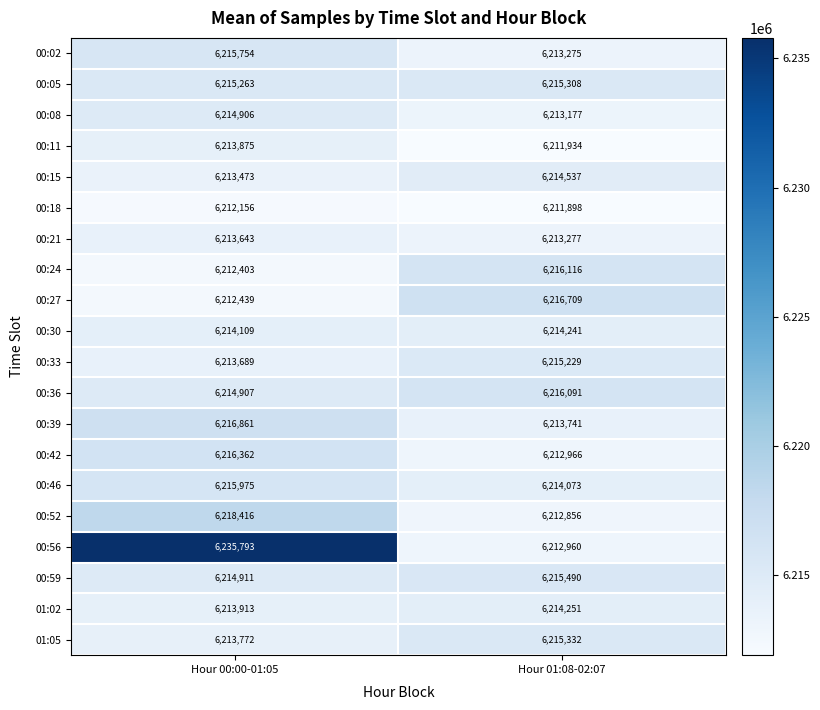

The value of 00:15 at Hour 00:00-01:05 is 10259727. True or false?

False